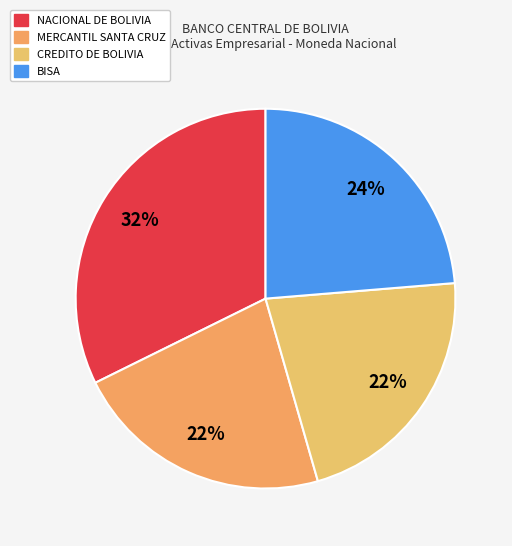

How many segments does this pie chart have?

4